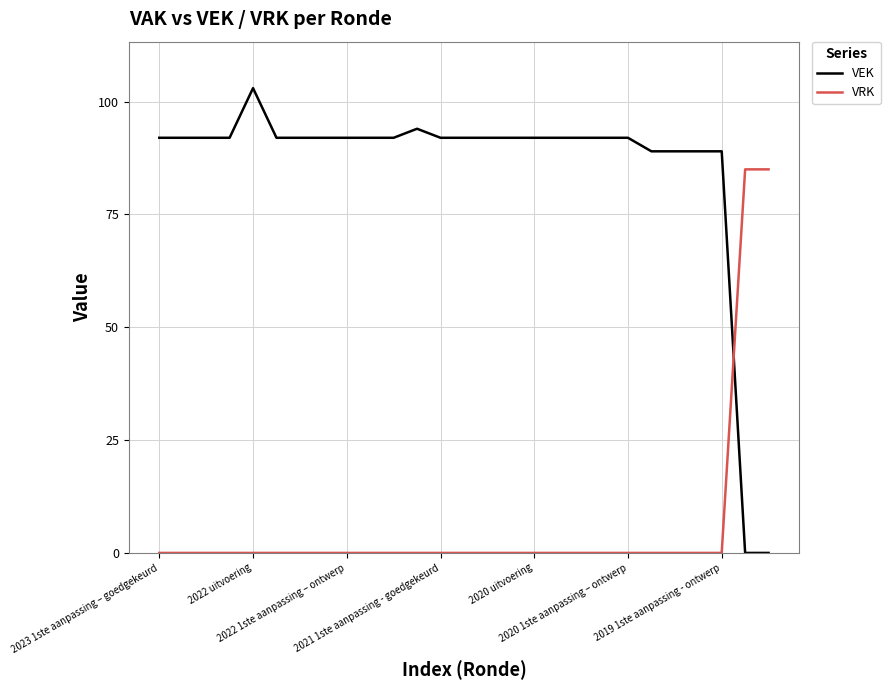

Which series has the largest total across all categories?

VEK